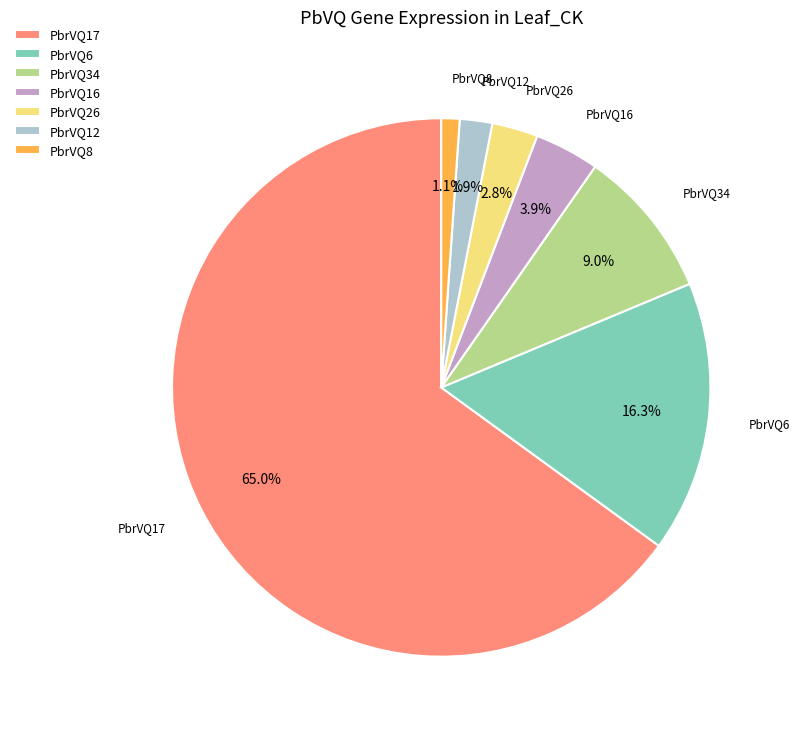

To the nearest percent, what portion does PbrVQ26 represent?

3%